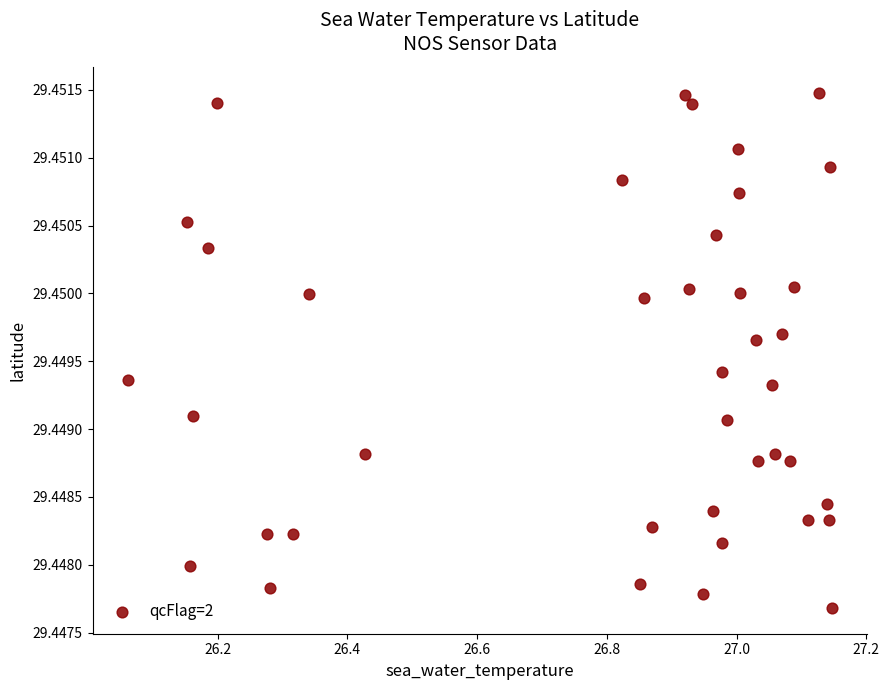

What is the range of X values (max minus min)?

1.1